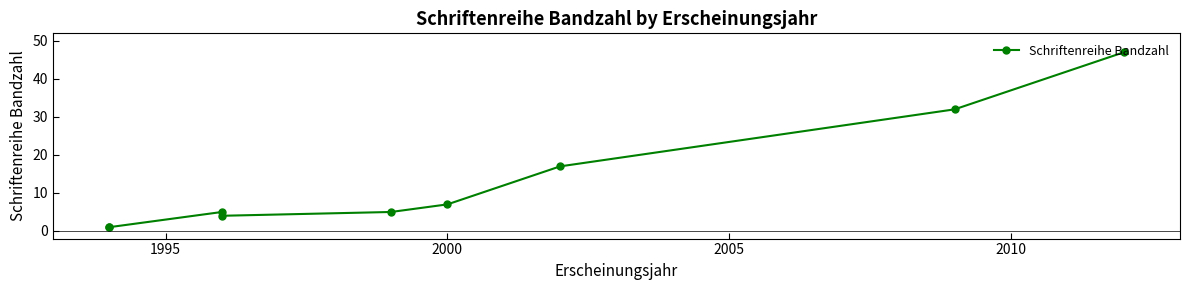

Reading left to right, list all the values displayed in this chart.

1	1	5	4	5	7	17	32	47